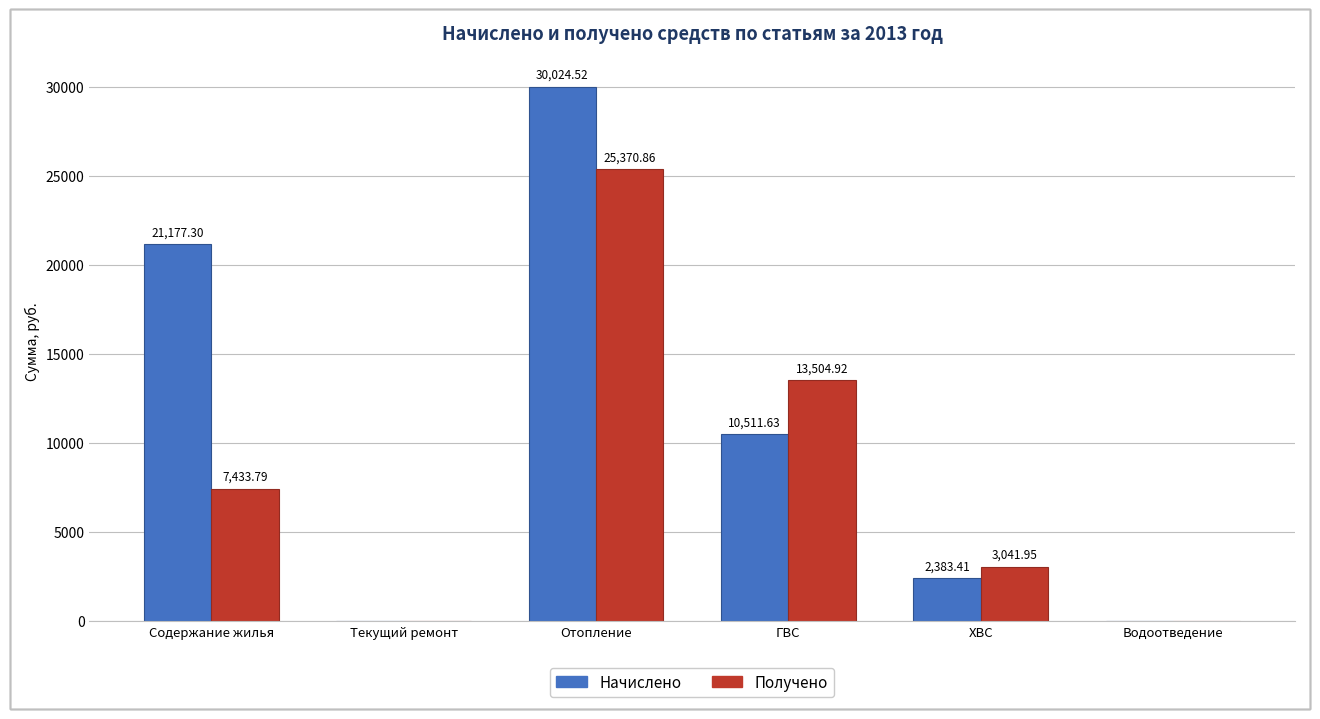

Between Содержание жилья and ХВС, which series saw the biggest shift?

Начислено